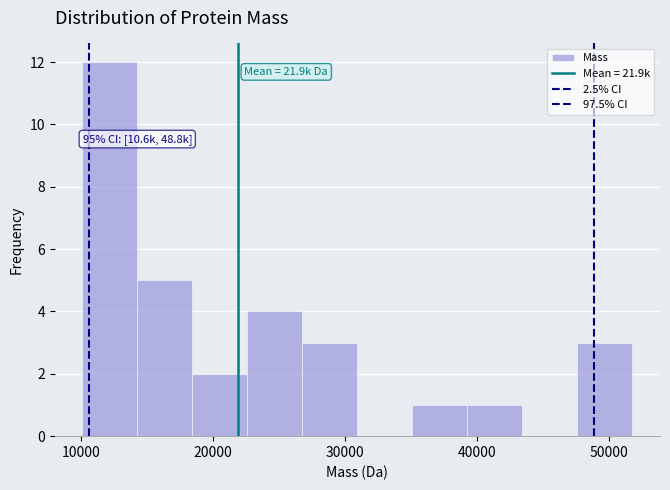

Over which range of the x-axis is the bar tallest?

10000 to 14000